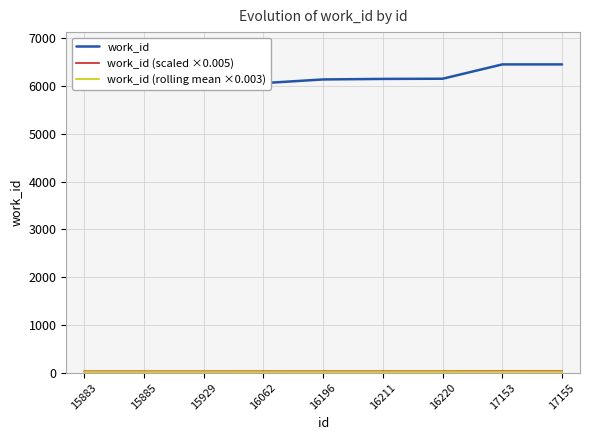

What is the sum of the work_id (scaled ×0.005) values at 15929 and 16196?

60.7